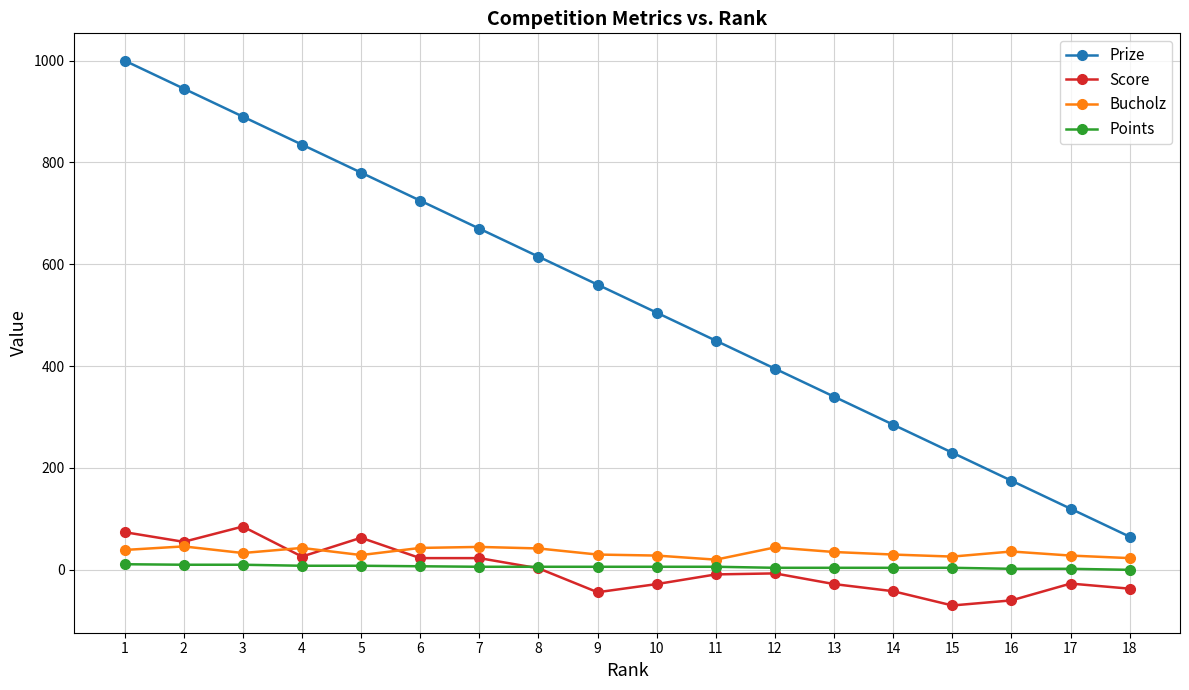

Which series has the widest spread of values?

Prize